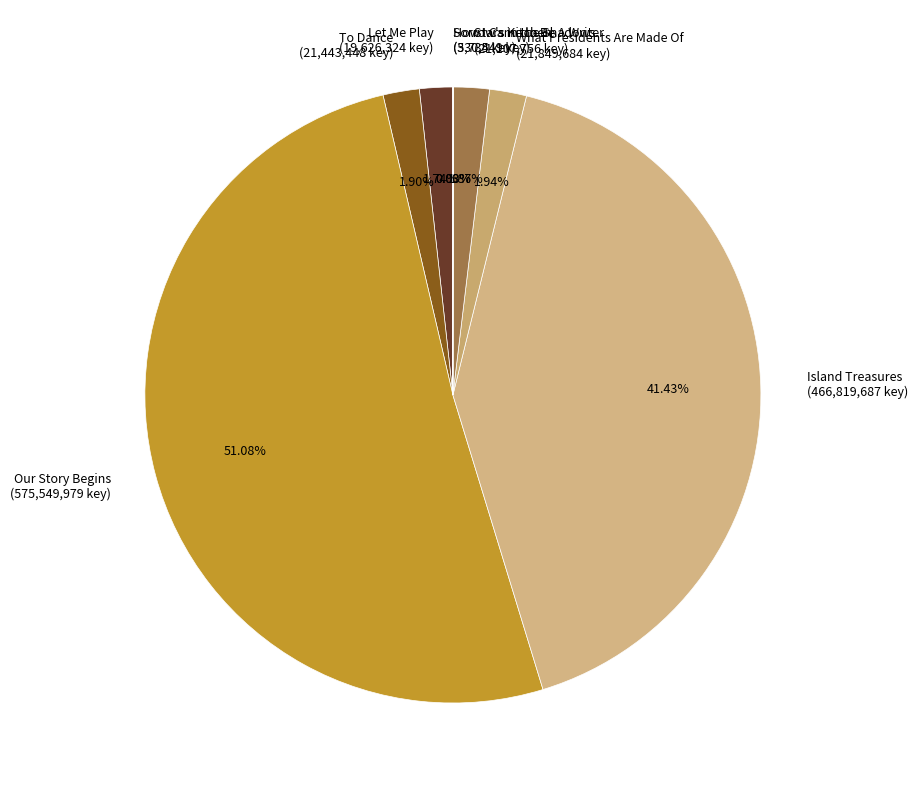

To the nearest percent, what is the combined percentage of Let Me Play and Island Treasures?

43%